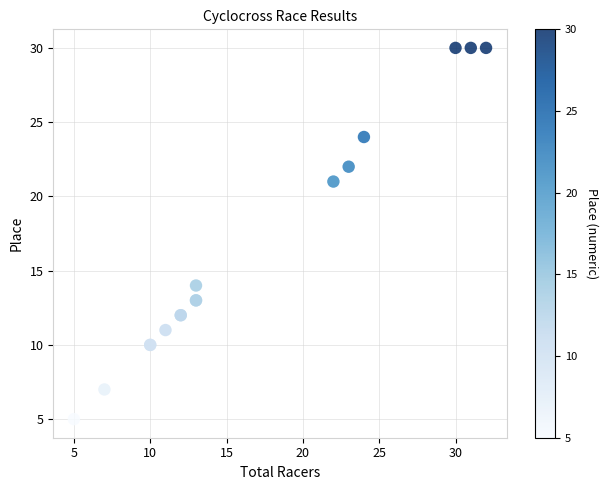

What Y value in the scatter plot is closest to 17?

14